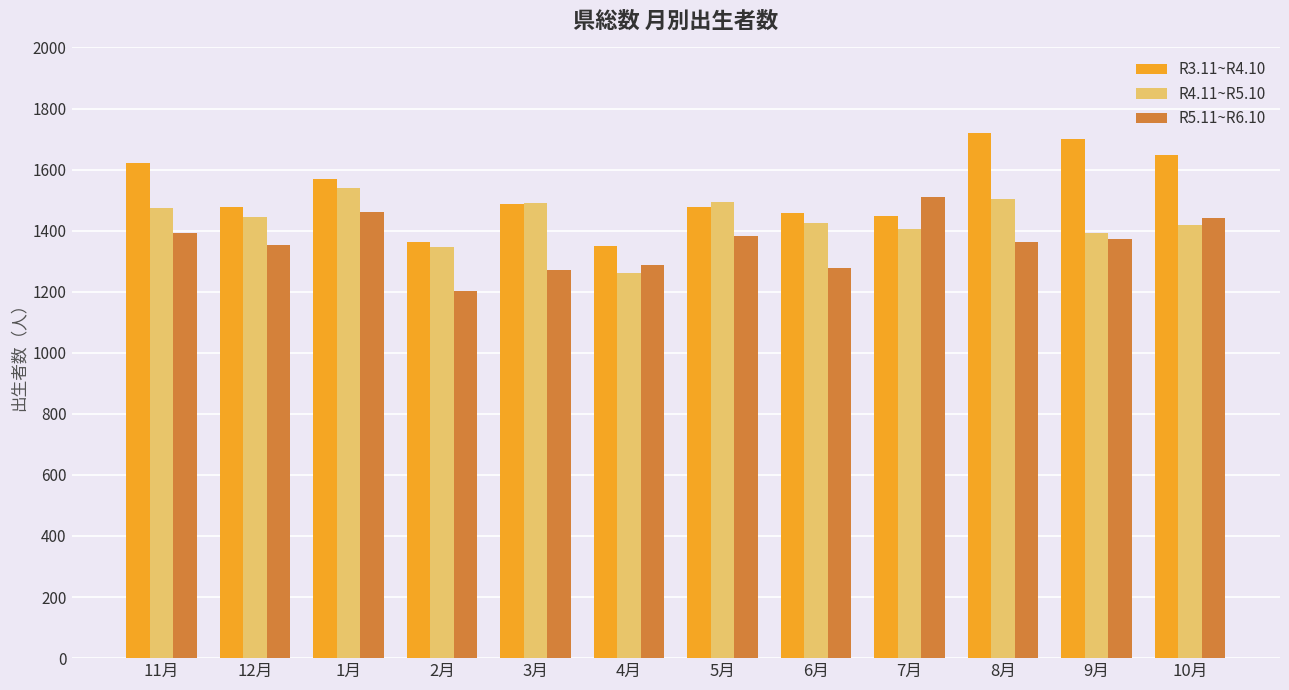

Is it true that R3.11~R4.10 equals 2264 at 7月?

False